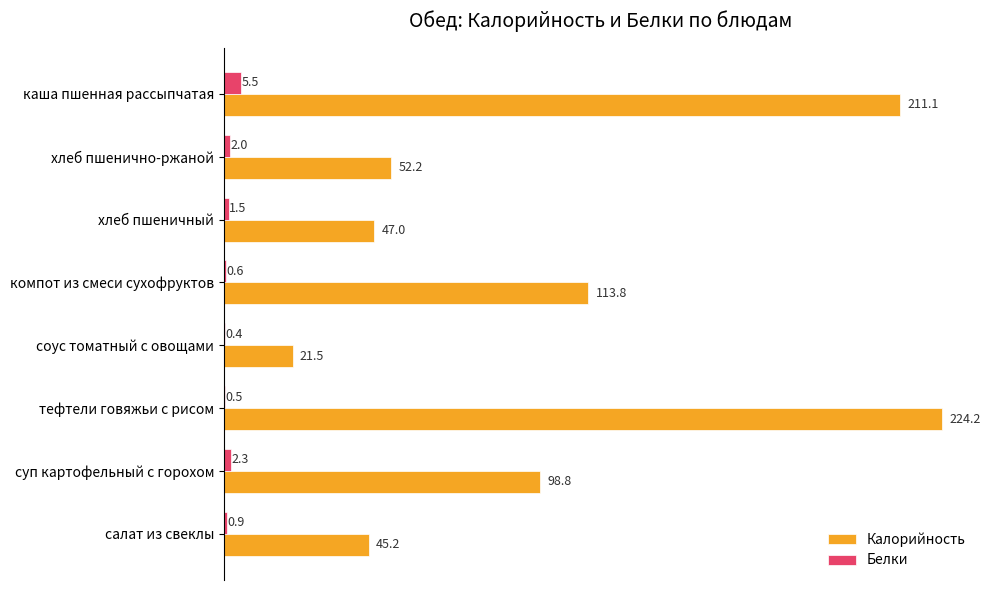

Count the number of categories in the chart.

8